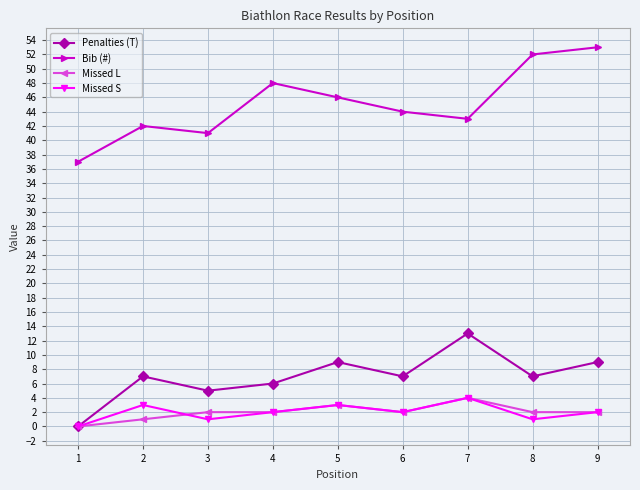

Reading right to left, list all the values displayed in this chart.

Penalties (T): 9	7	13	7	9	6	5	7	0
Bib (#): 53	52	43	44	46	48	41	42	37
Missed L: 2	2	4	2	3	2	2	1	0
Missed S: 2	1	4	2	3	2	1	3	0